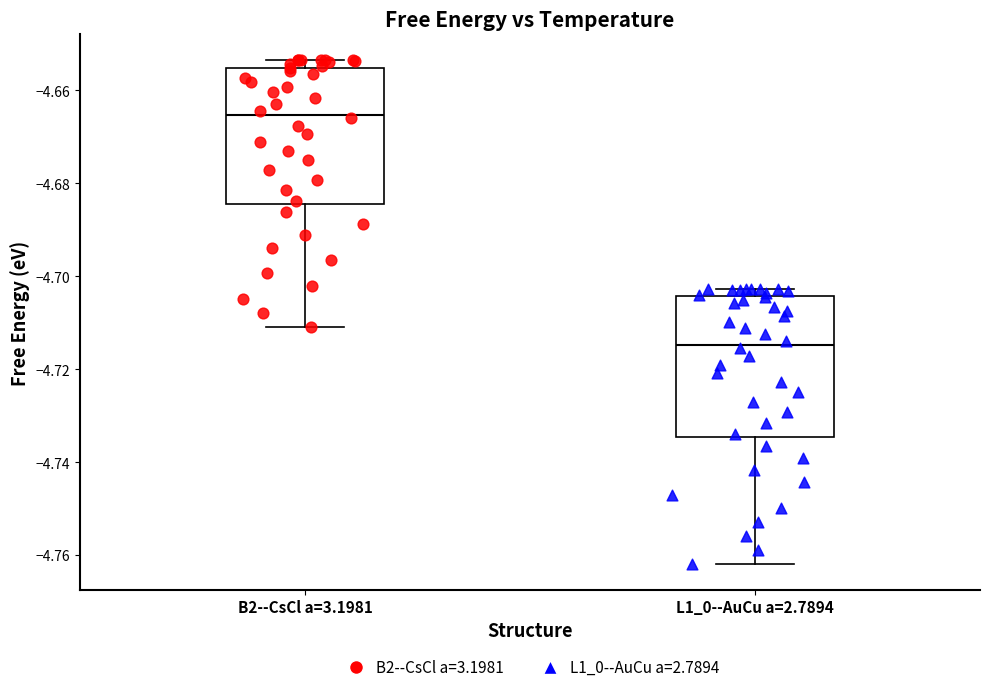

Reading left to right, read every box against the y-axis: the position of its median line, the range the box covers, and the ends of its whiskers. The values are not printed on the chart, so give them approximately, as read against the axis.

B2--CsCl a=3.1981: median -4.666, box -4.684 to -4.656, whiskers -4.710 to -4.654
L1_0--AuCu a=2.7894: median -4.714, box -4.734 to -4.704, whiskers -4.762 to -4.702